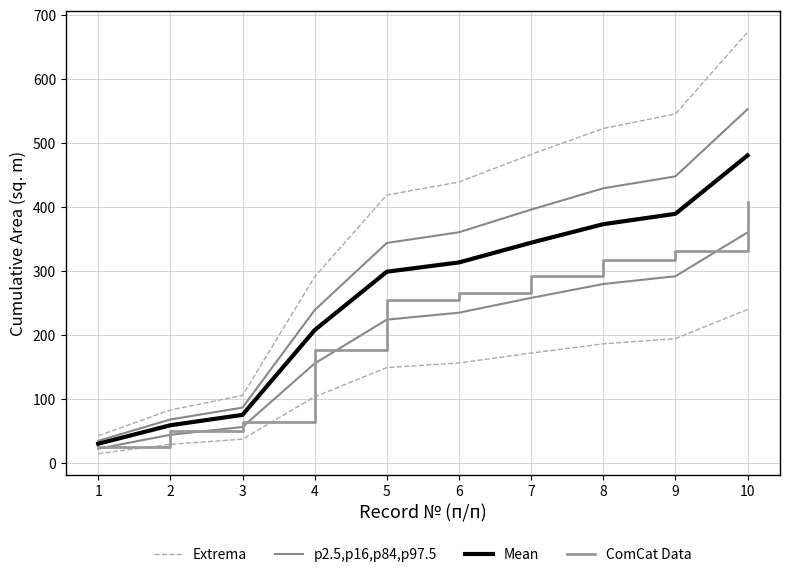

What is the difference between the Extrema values at 3 and 10?

567.2